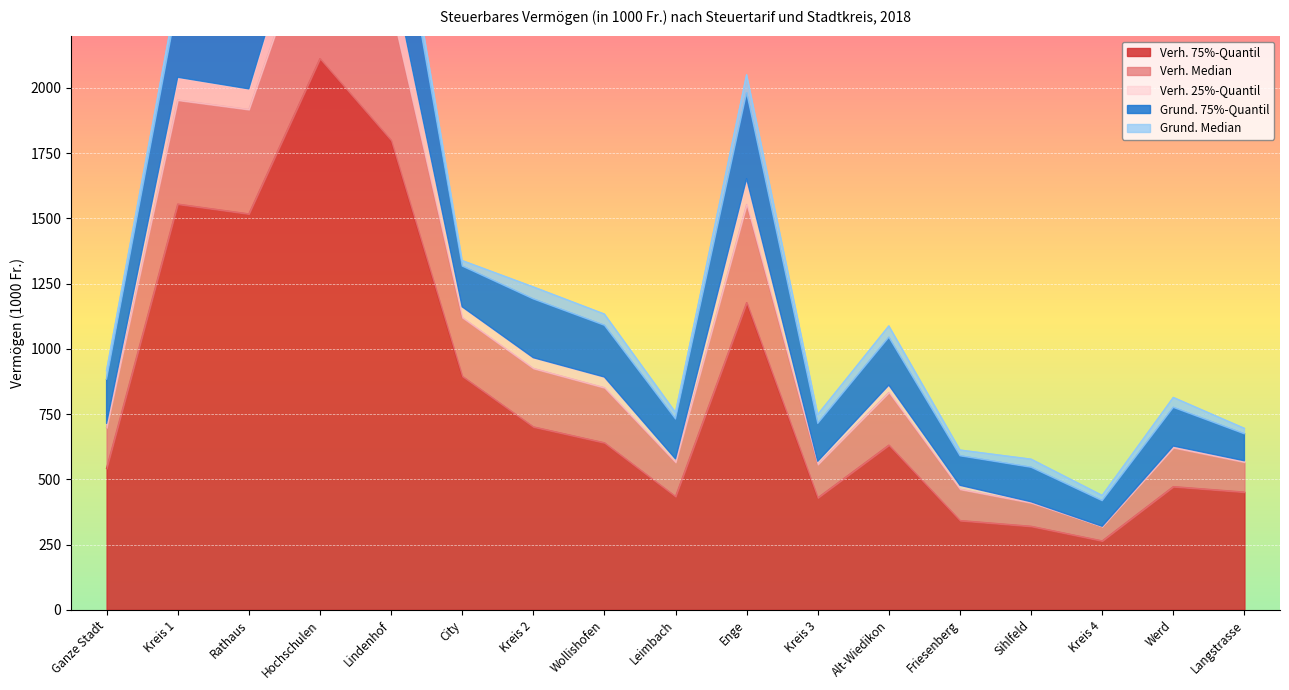

What is the sum of the Grund. Median values at Lindenhof and Kreis 4?

100.0